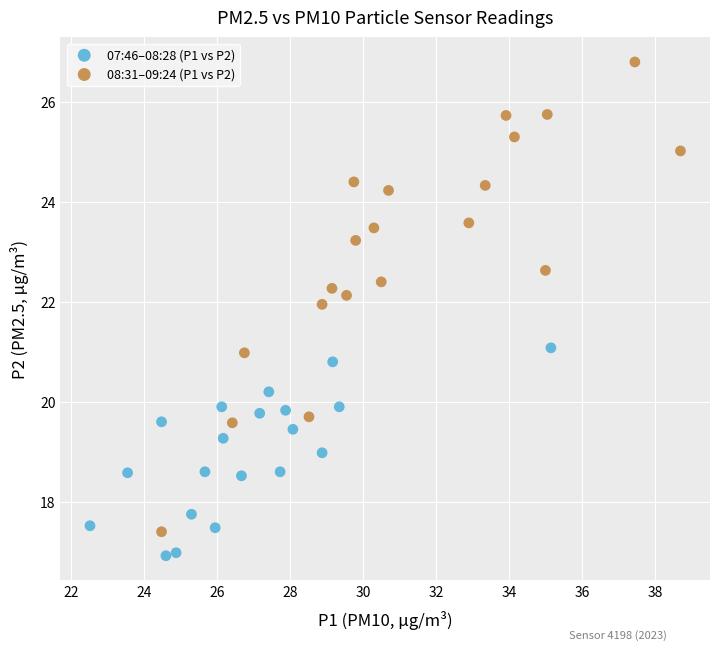

Which series contains the highest Y value?

08:31–09:24 (P1 vs P2)